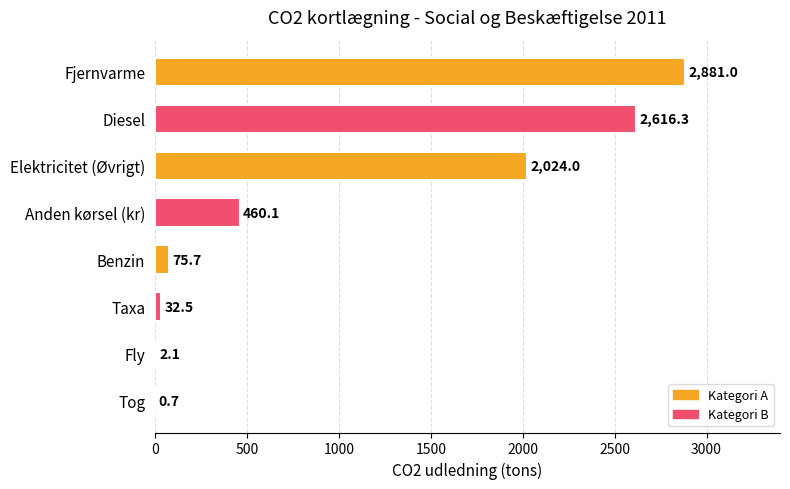

What value does the data have at Elektricitet (Øvrigt)?

2024.0